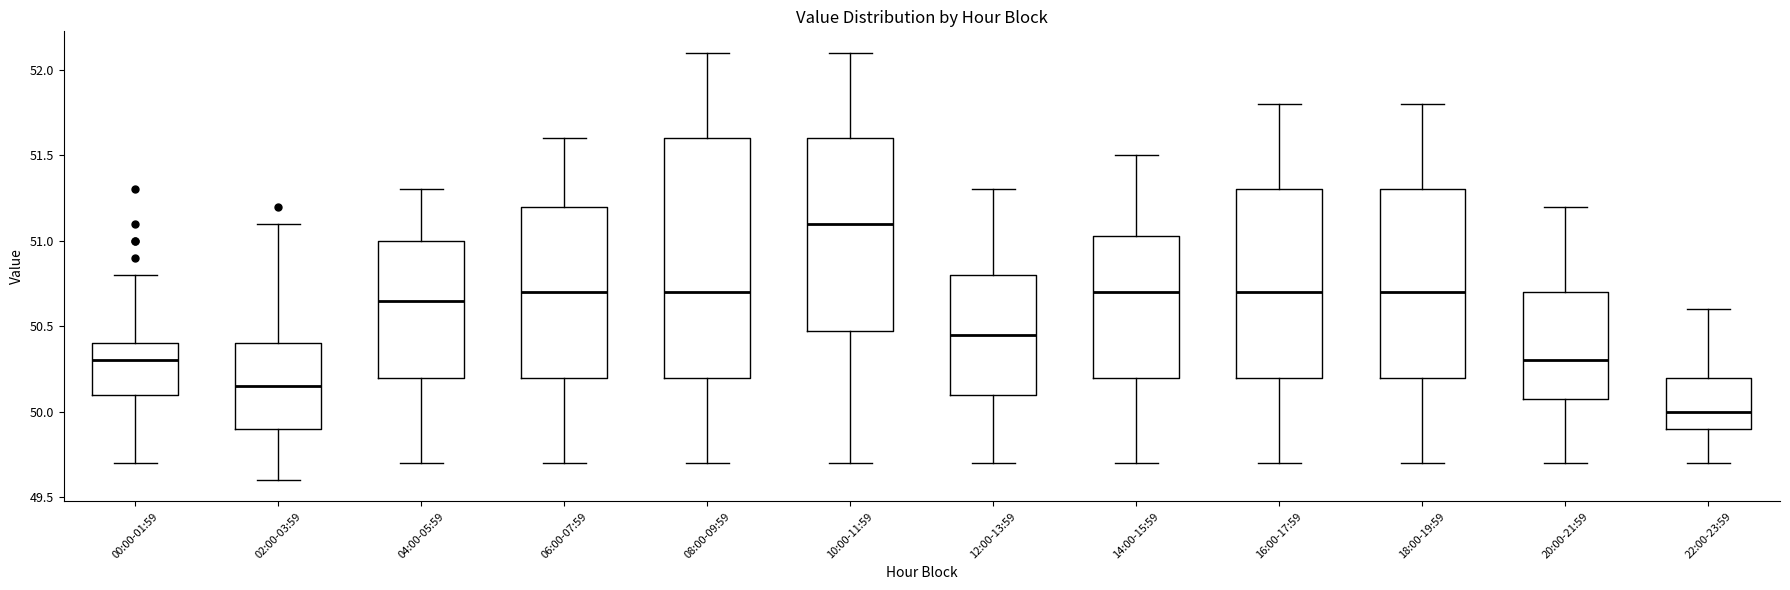

Which box is the tallest, from its lower edge to its upper edge?

08:00-09:59